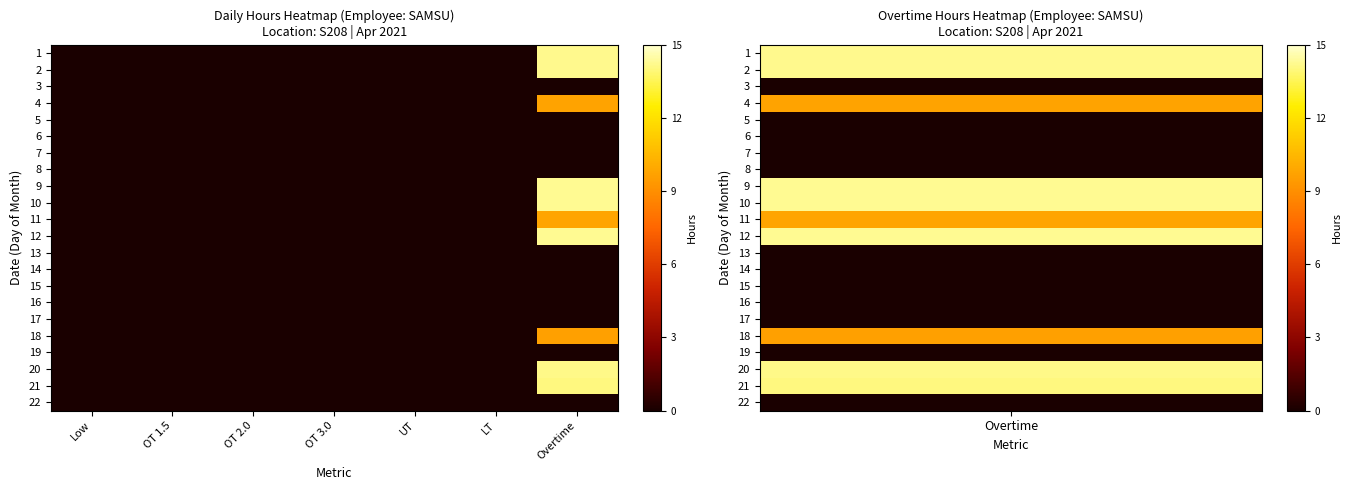

What is the total value across all series at Overtime?

128.6